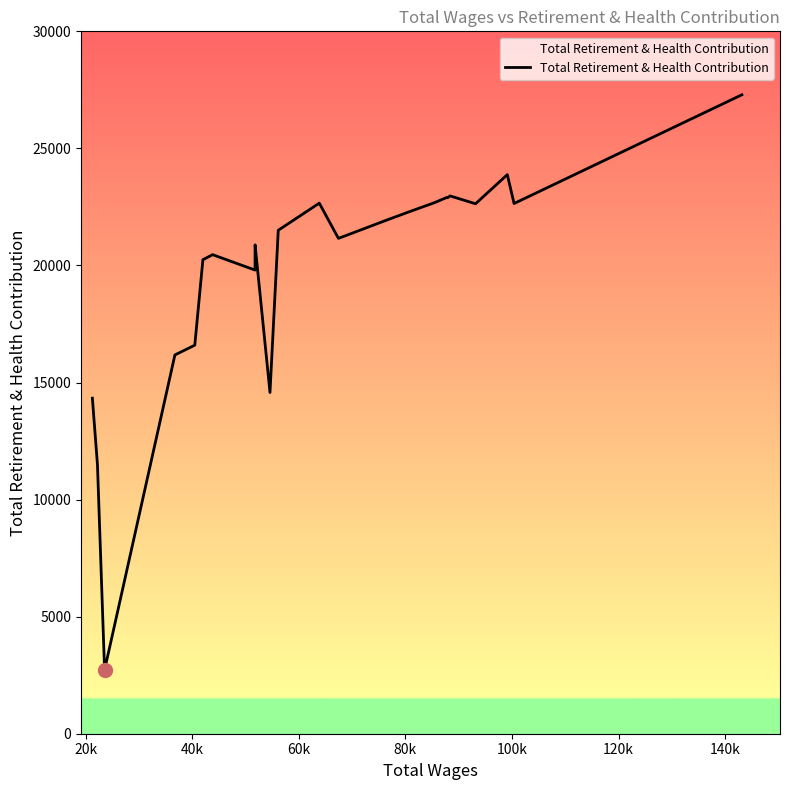

What is the difference between the maximum and minimum values?

24569